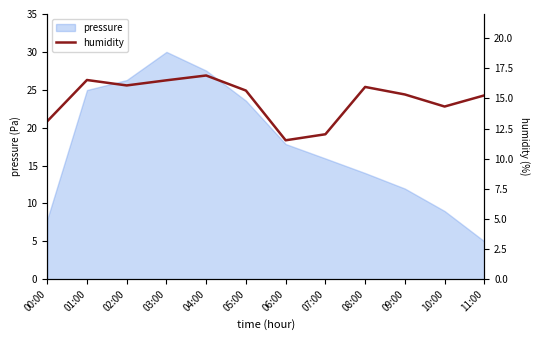

Is it true that the value at 07:00 is 20.4?

False